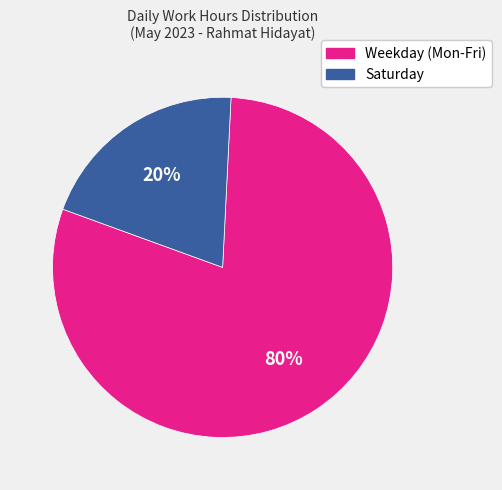

To the nearest percent, what portion does Saturday represent?

20%